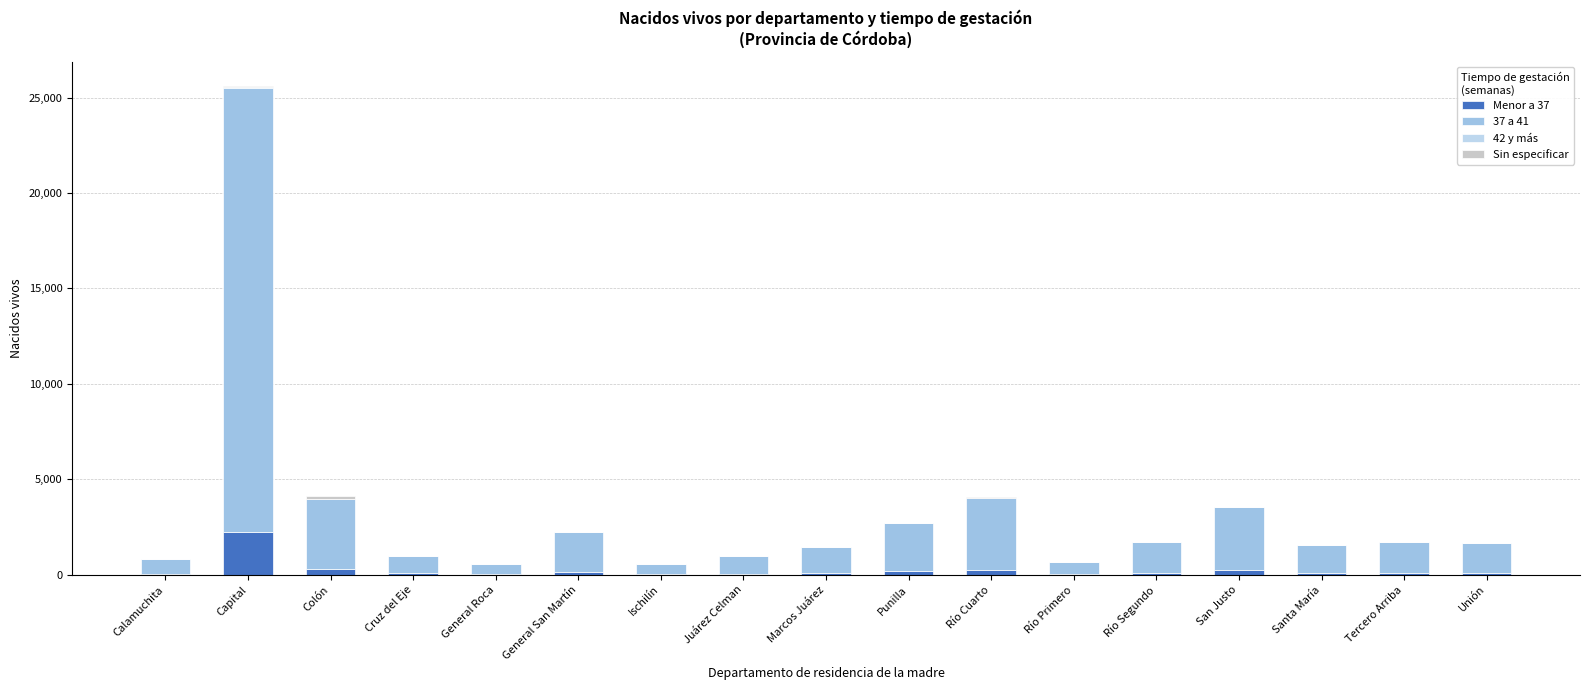

How many categories are shown in the chart?

17